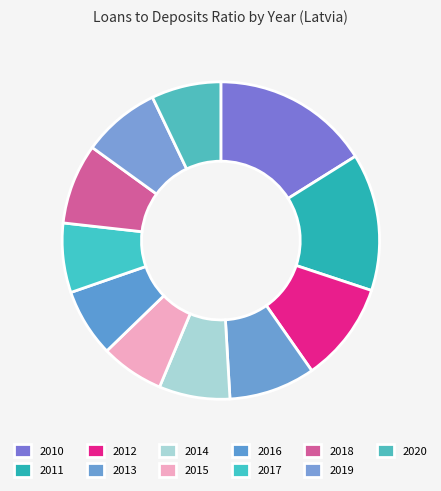

How many segments does this pie chart have?

11